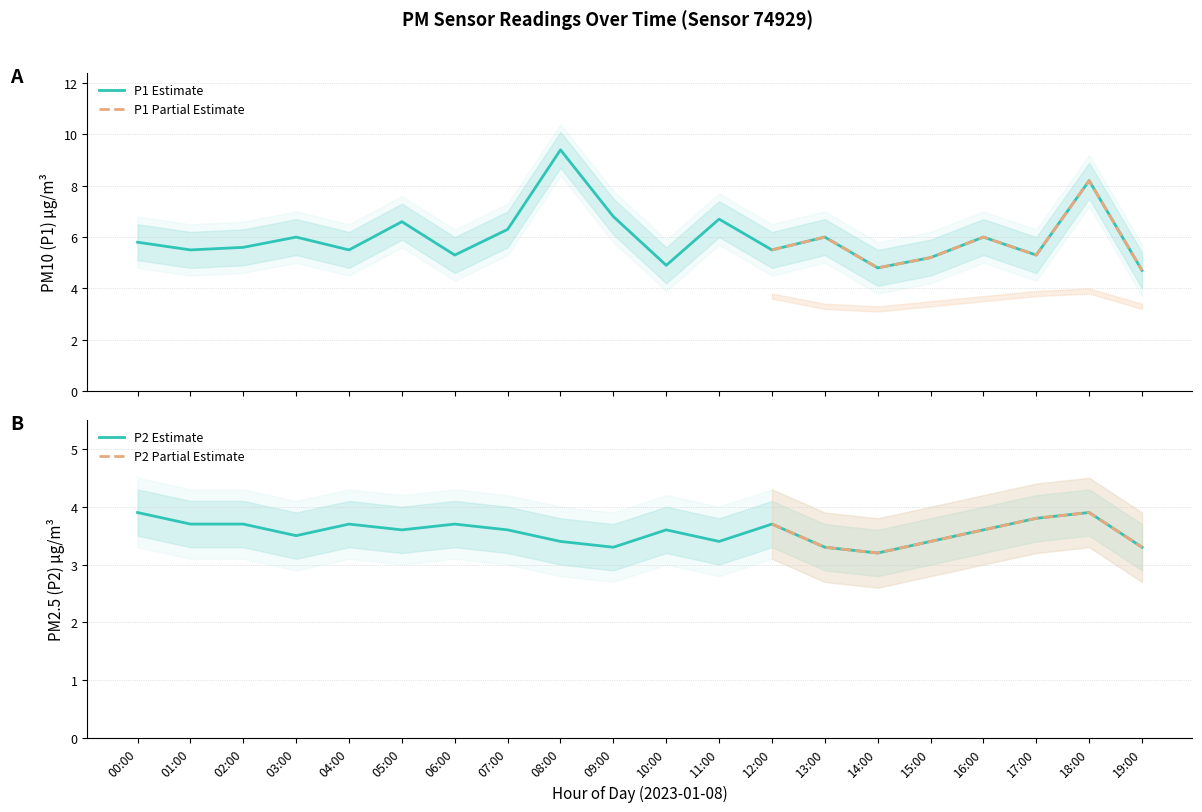

Reading right to left, what are all the values shown in this chart?

P1: 4.7	8.2	5.3	6.0	5.2	4.8	6.0	5.5	6.7	4.9	6.8	9.4	6.3	5.3	6.6	5.5	6.0	5.6	5.5	5.8
P1_upper: 5.7	9.2	6.3	7.0	6.2	5.8	7.0	6.5	7.7	5.9	7.8	10.4	7.3	6.3	7.6	6.5	7.0	6.6	6.5	6.8
P1_lower: 3.7	7.2	4.3	5.0	4.2	3.8	5.0	4.5	5.7	3.9	5.8	8.4	5.3	4.3	5.6	4.5	5.0	4.6	4.5	4.8
P2: 3.3	3.9	3.8	3.6	3.4	3.2	3.3	3.7	3.4	3.6	3.3	3.4	3.6	3.7	3.6	3.7	3.5	3.7	3.7	3.9
P2_upper: 3.9	4.5	4.4	4.2	4.0	3.8	3.9	4.3	4.0	4.2	3.9	4.0	4.2	4.3	4.2	4.3	4.1	4.3	4.3	4.5
P2_lower: 2.7	3.3	3.2	3.0	2.8	2.6	2.7	3.1	2.8	3.0	2.7	2.8	3.0	3.1	3.0	3.1	2.9	3.1	3.1	3.3